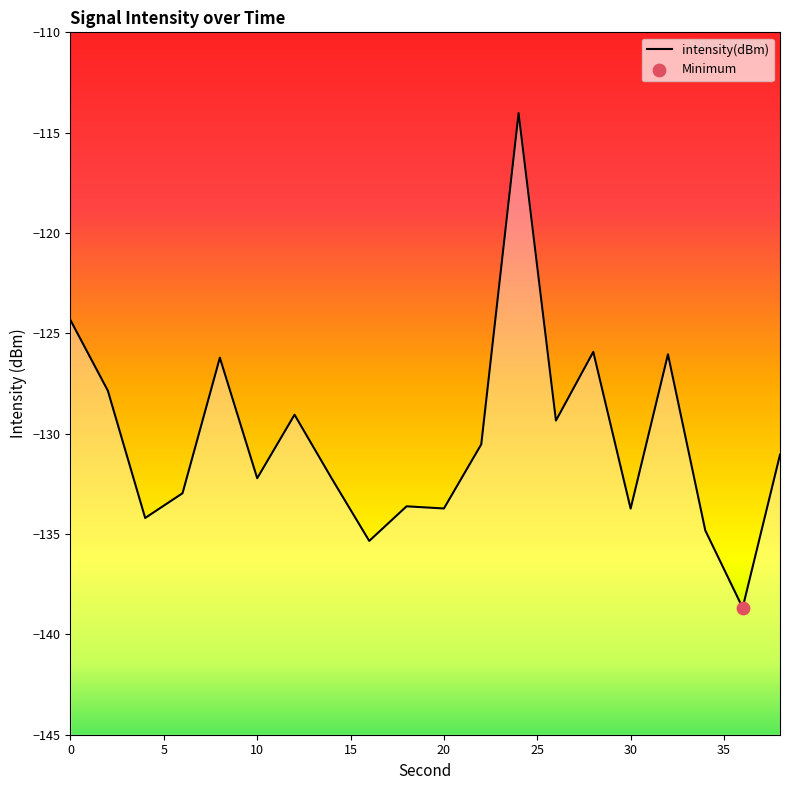

What is the change in value from 18 to 26?

+4.3